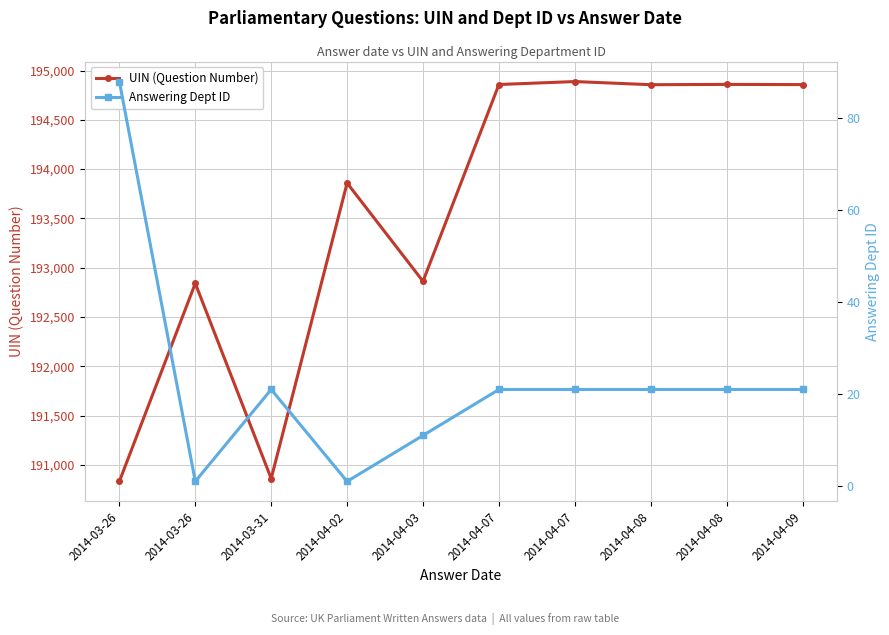

What is the total value across all series at 2014-04-02?

193860